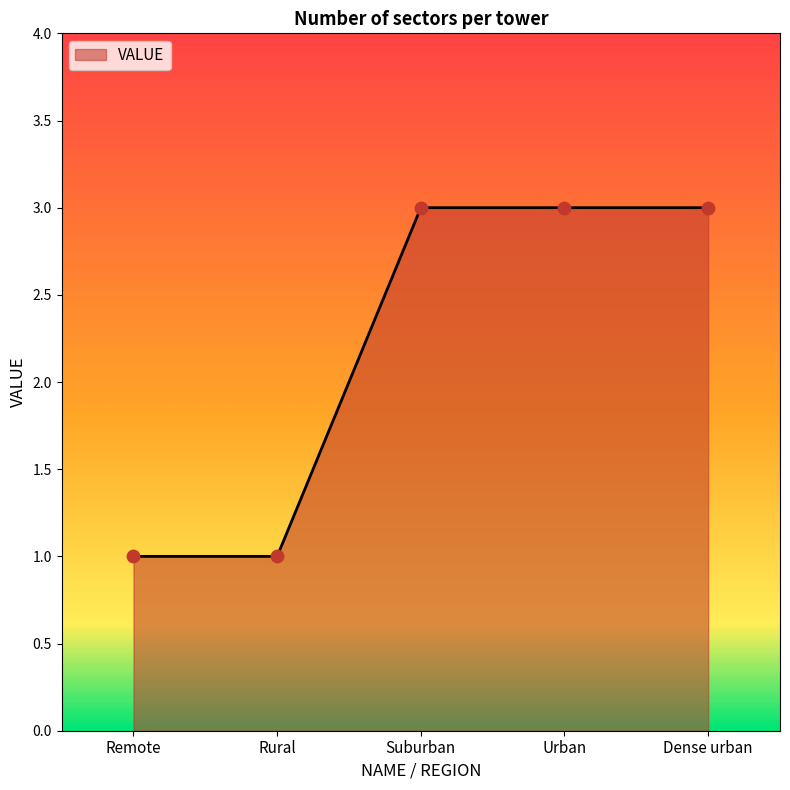

What is the change in value from Remote to Dense urban?

+2